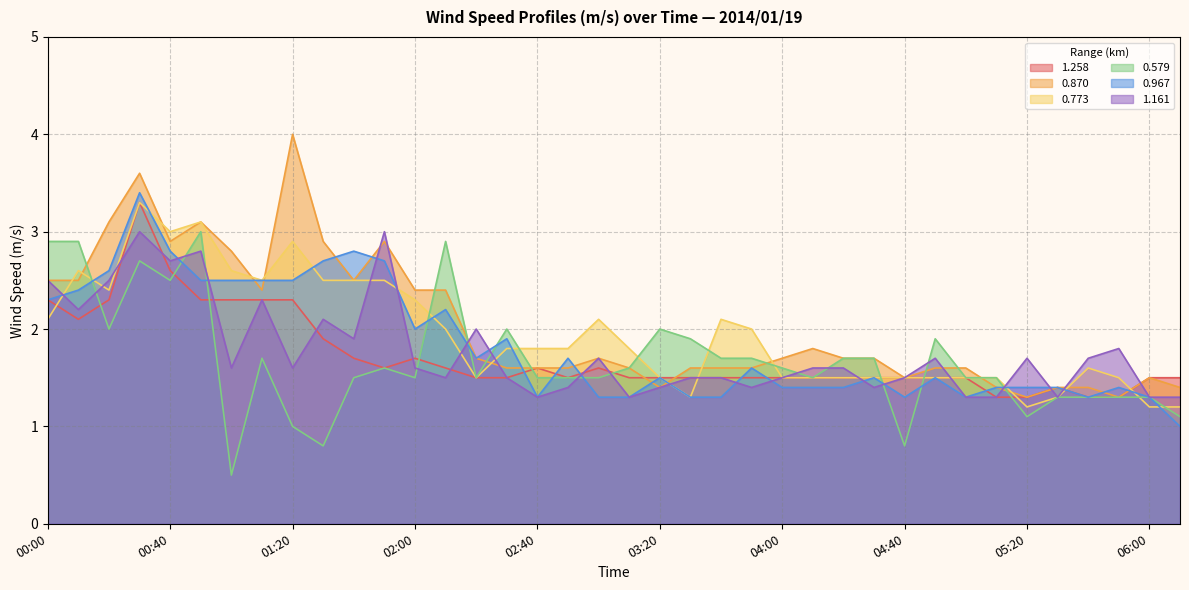

What is the maximum value shown in the chart?

4.0